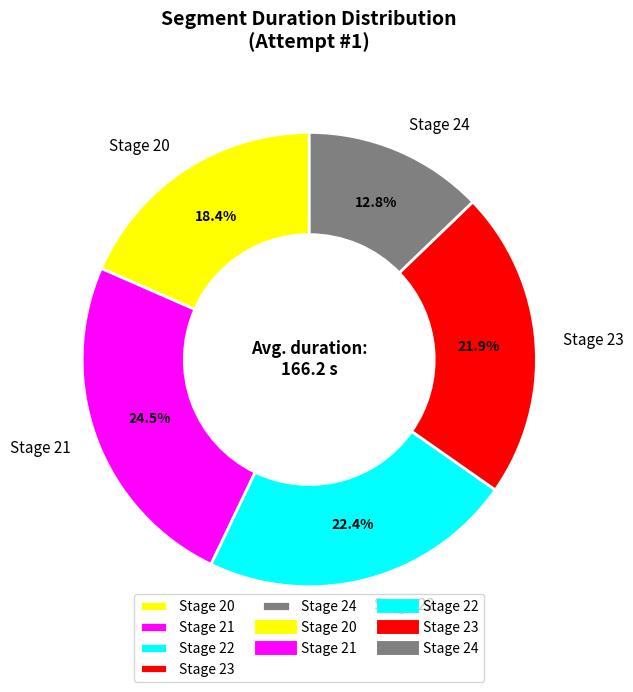

What is the smallest slice in the pie chart?

Stage 24